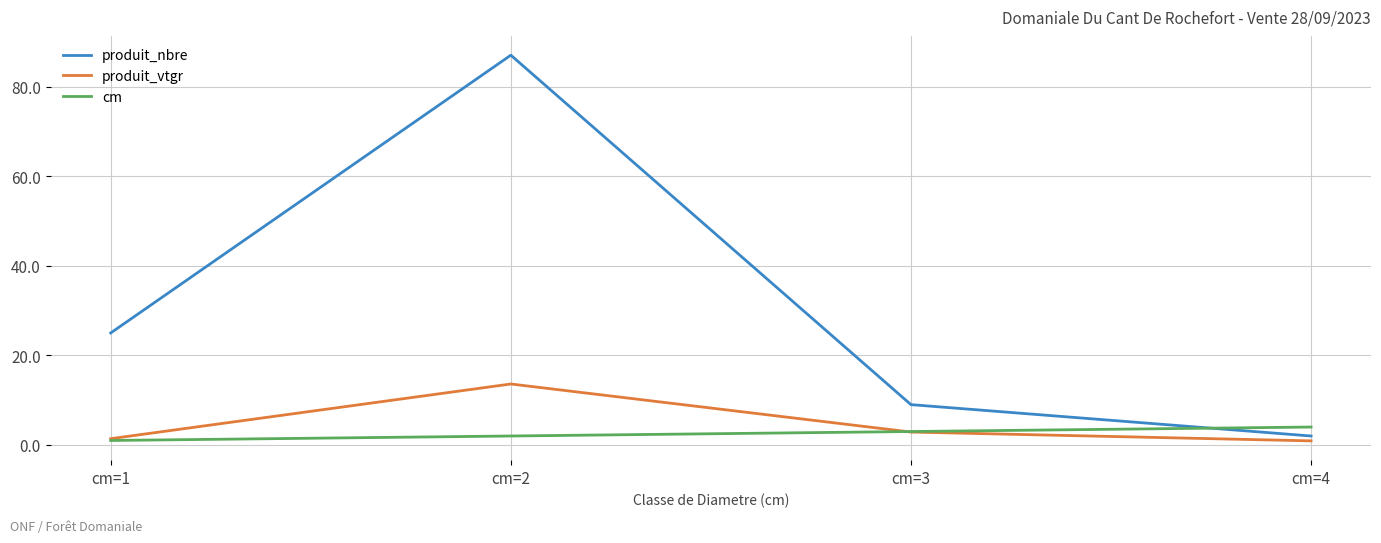

Reading left to right, extract all data points from this chart.

produit_nbre: cm=1=25.0	cm=2=87.0	cm=3=9.0	cm=4=2.0
produit_vtgr: cm=1=1.4	cm=2=13.6	cm=3=2.9	cm=4=0.9
cm: cm=1=1.0	cm=2=2.0	cm=3=3.0	cm=4=4.0